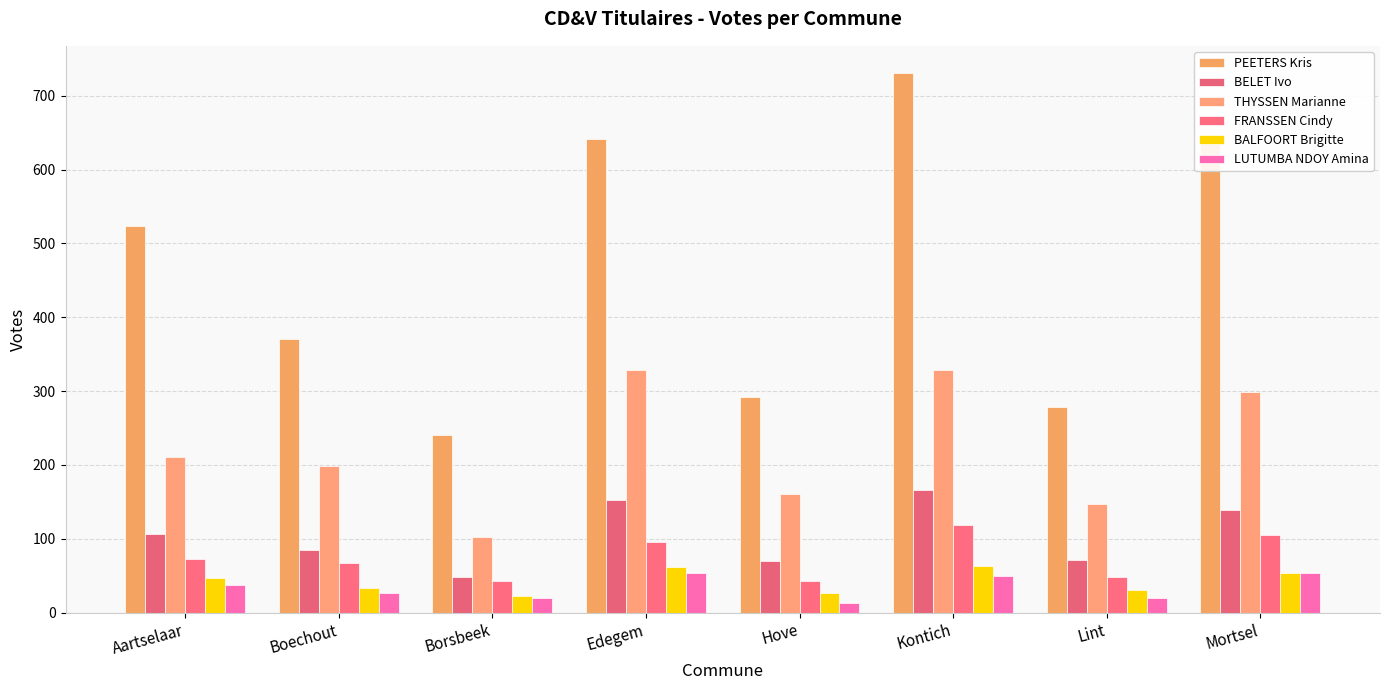

Is it true that LUTUMBA NDOY Amina equals 77 at Edegem?

False